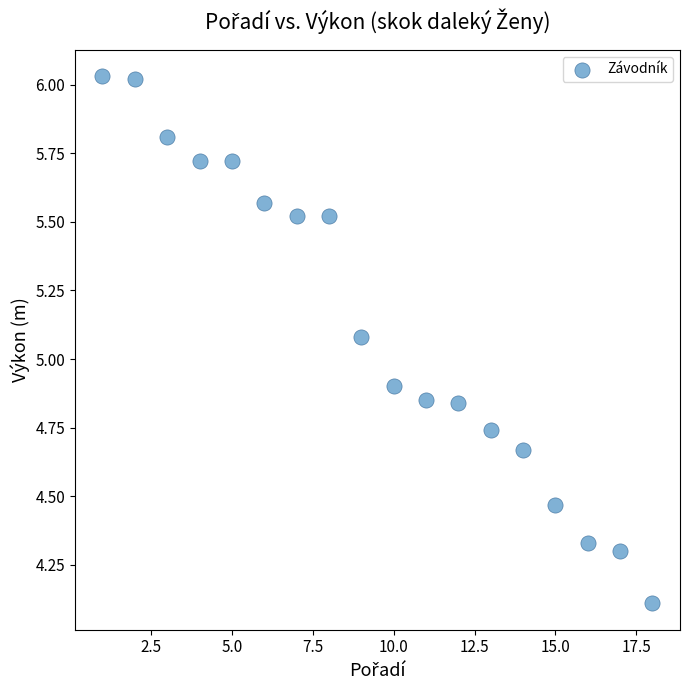

What is the range of Y values (max minus min)?

1.9